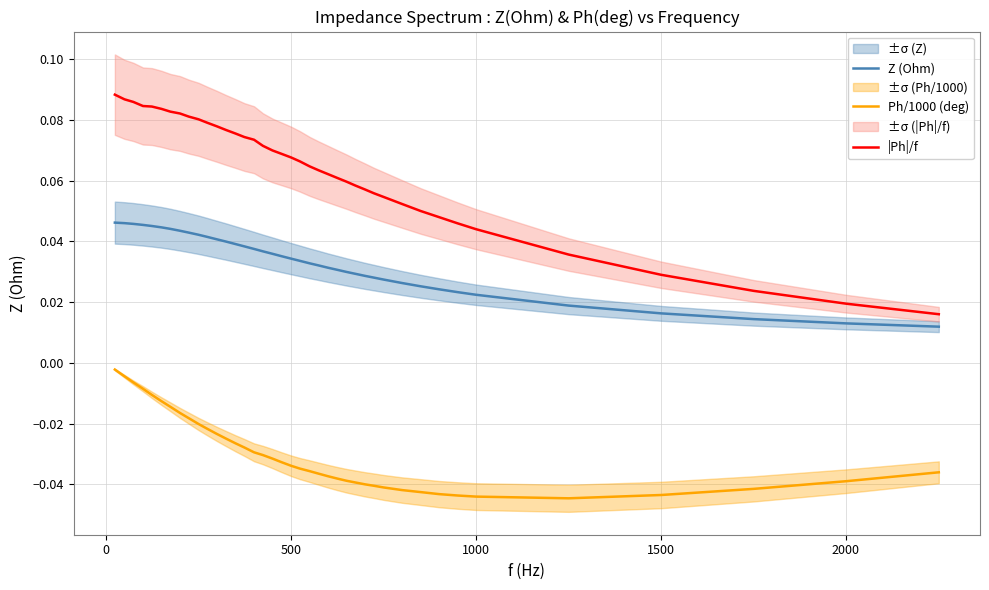

Which series has the largest total across all categories?

|Ph|/f